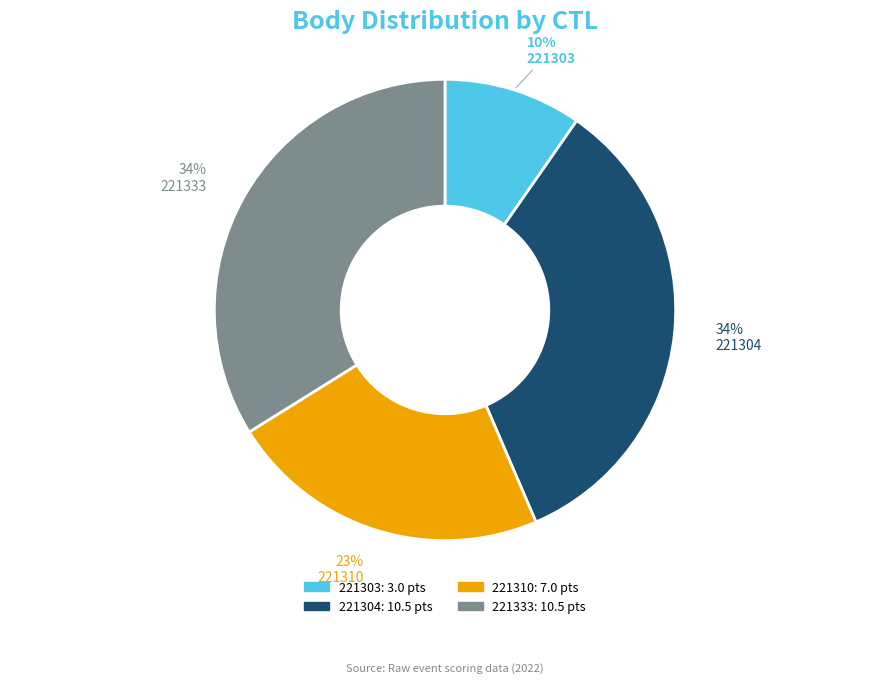

What percentage is the 221303 slice, to the nearest percent?

10%